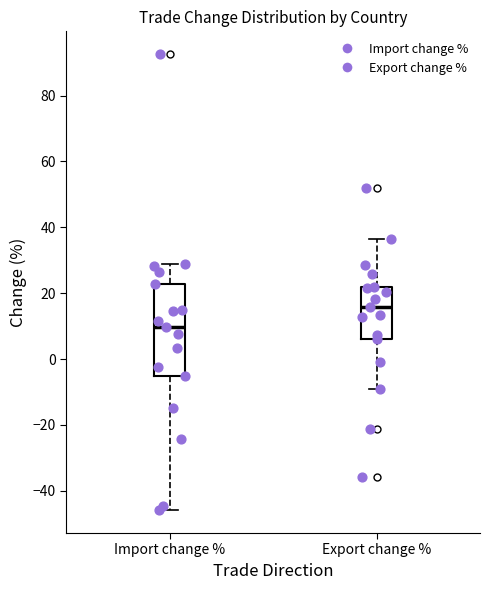

Where does the upper whisker of the box for Export change % end on the y-axis? The values are not printed on the chart, so give them approximately, as read against the axis.

36